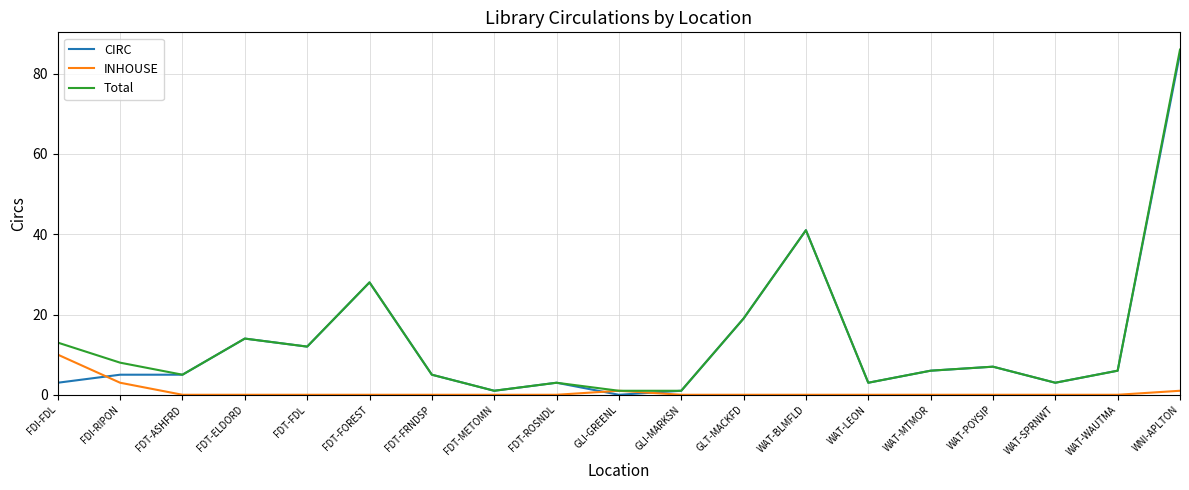

Does the chart display data point markers on the line(s)?

No